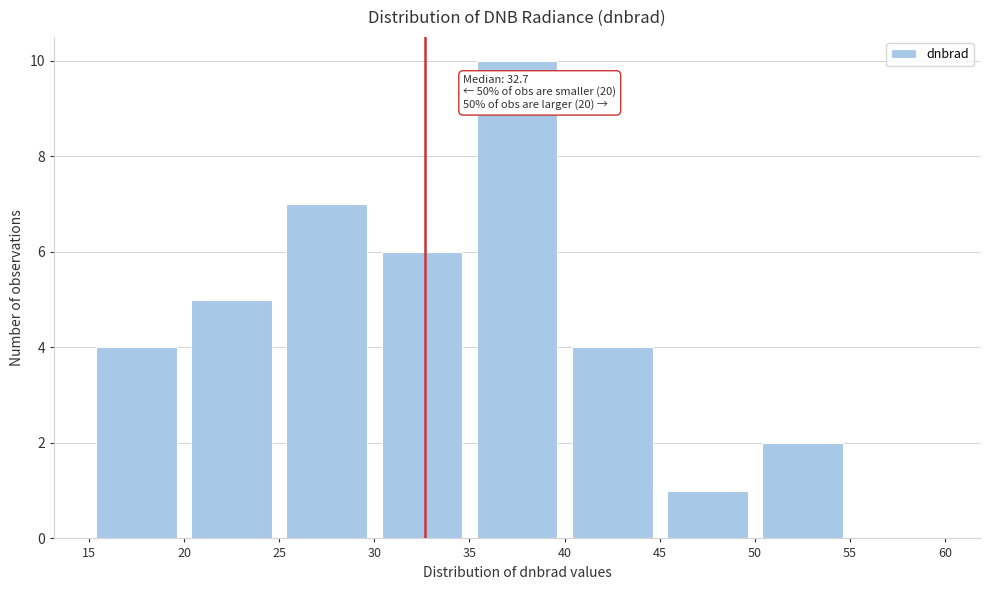

Which range on the x-axis has the tallest bar?

35 to 40